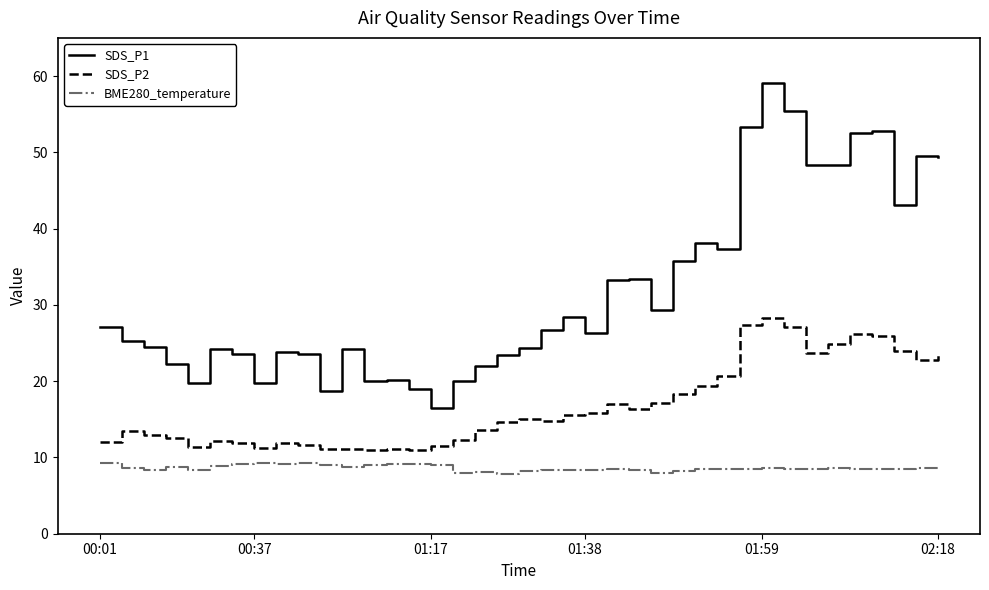

Rank the series by their maximum value, from lowest to highest.

BME280_temperature, SDS_P2, SDS_P1